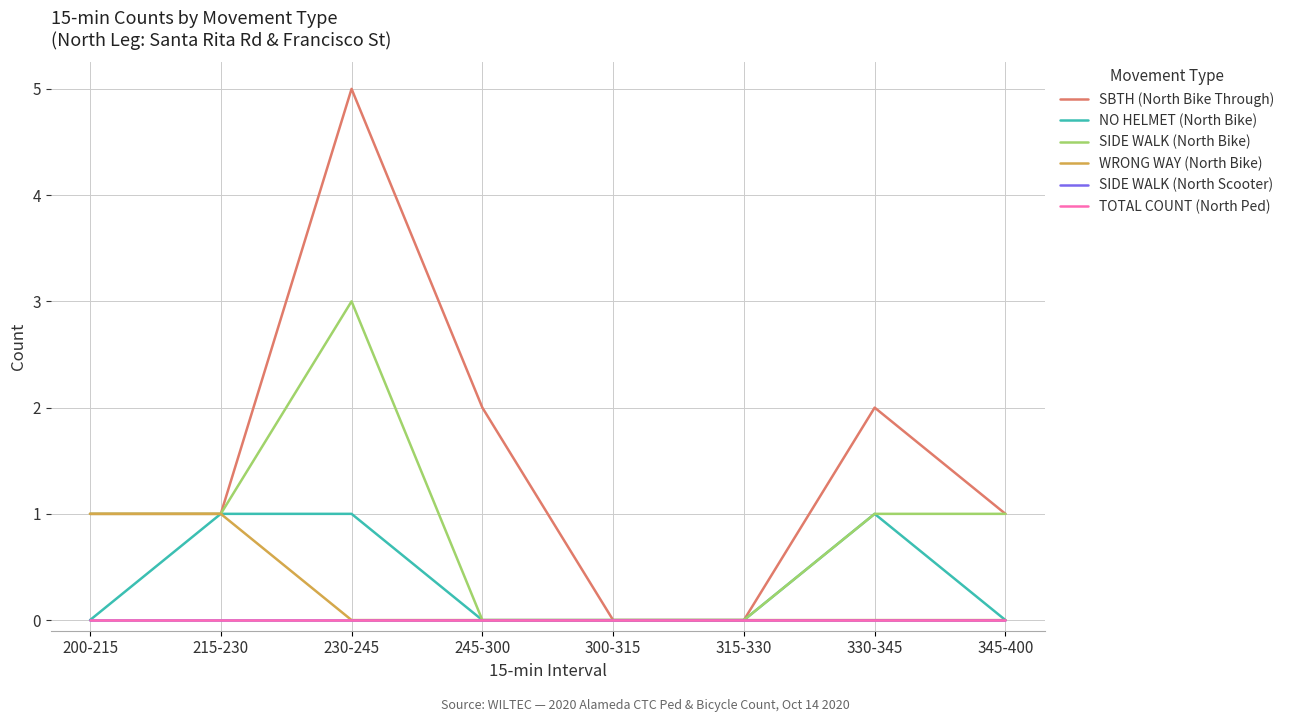

Does the chart have visible grid lines?

Yes